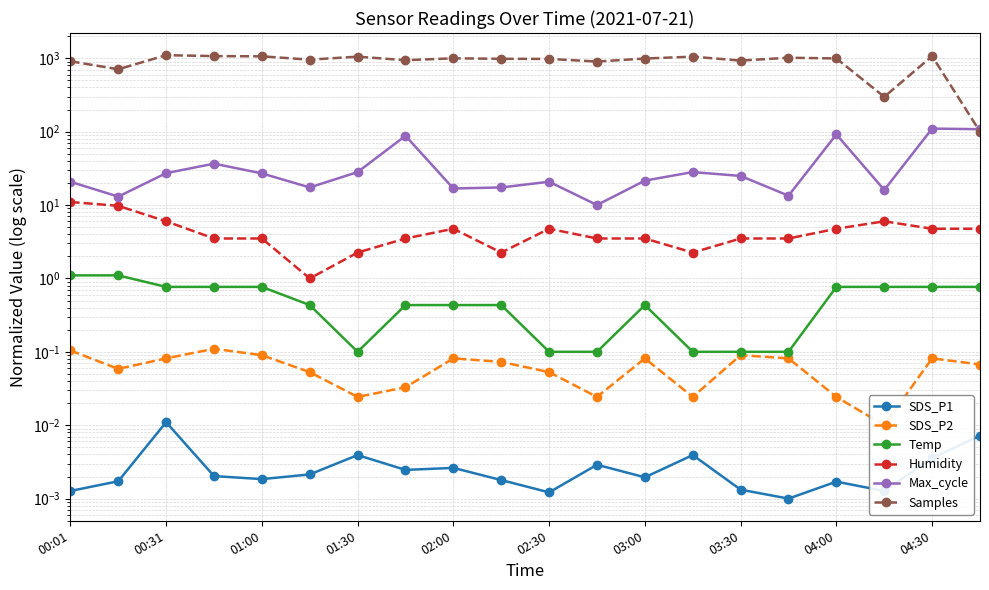

Read the Samples value at 19.

100.0